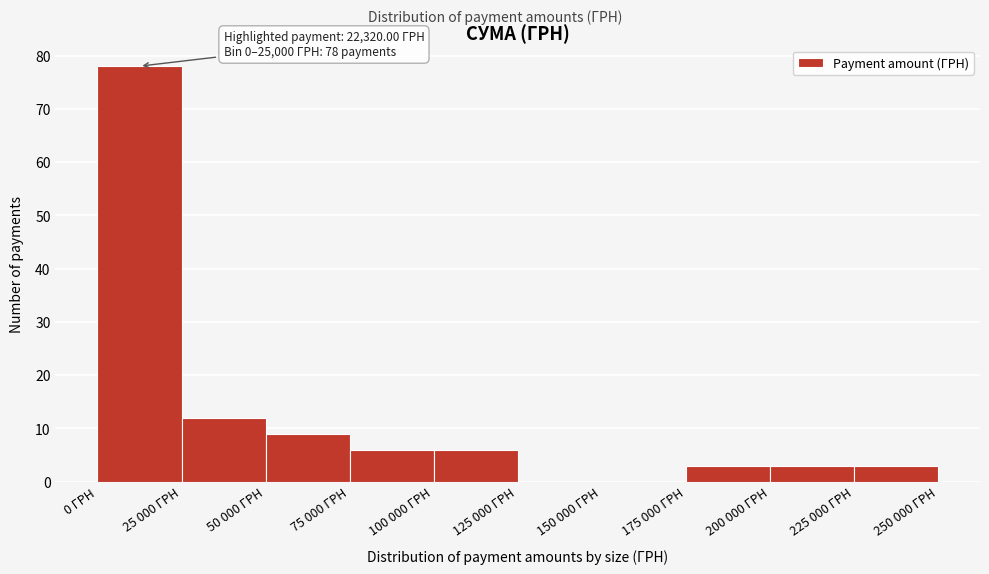

Reading left to right, extract all data points from this chart.

0 ГРН=78	25 000 ГРН=12	50 000 ГРН=9	75 000 ГРН=6	100 000 ГРН=6	125 000 ГРН=0	150 000 ГРН=0	175 000 ГРН=3	200 000 ГРН=3	225 000 ГРН=3